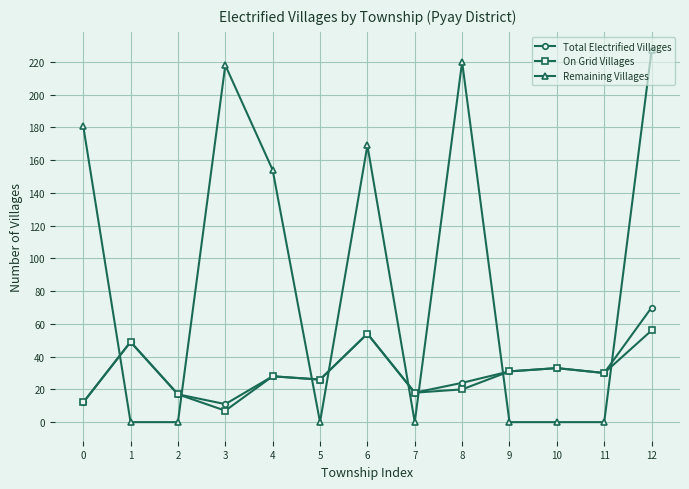

How many intersections are there between Remaining Villages and On Grid Villages?

8